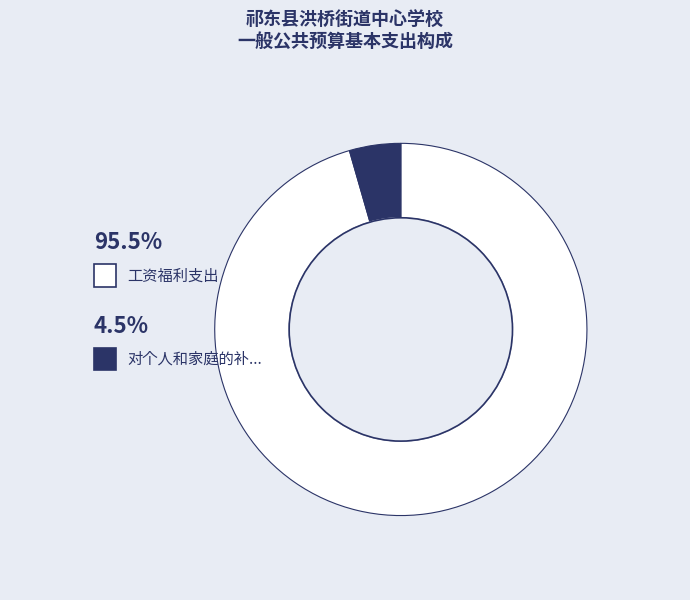

Is there any slice that represents more than half of the pie?

Yes